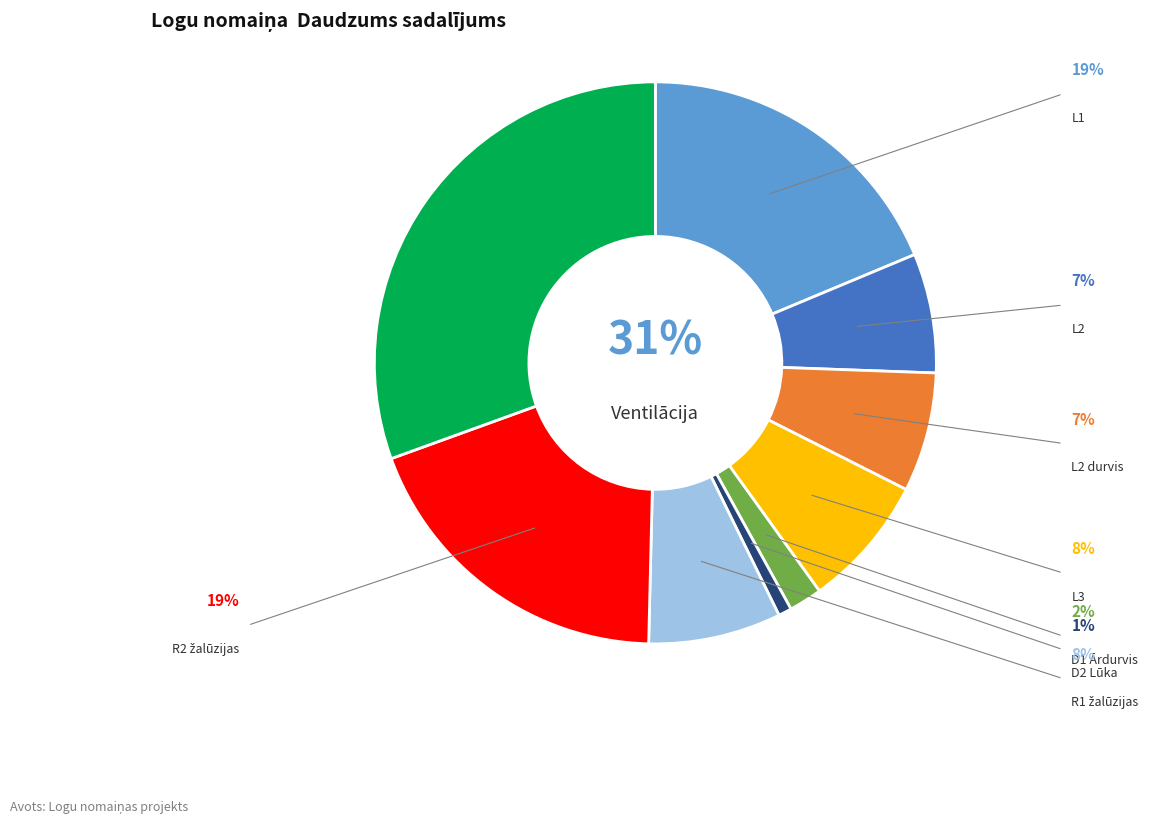

How many segments does this pie chart have?

9